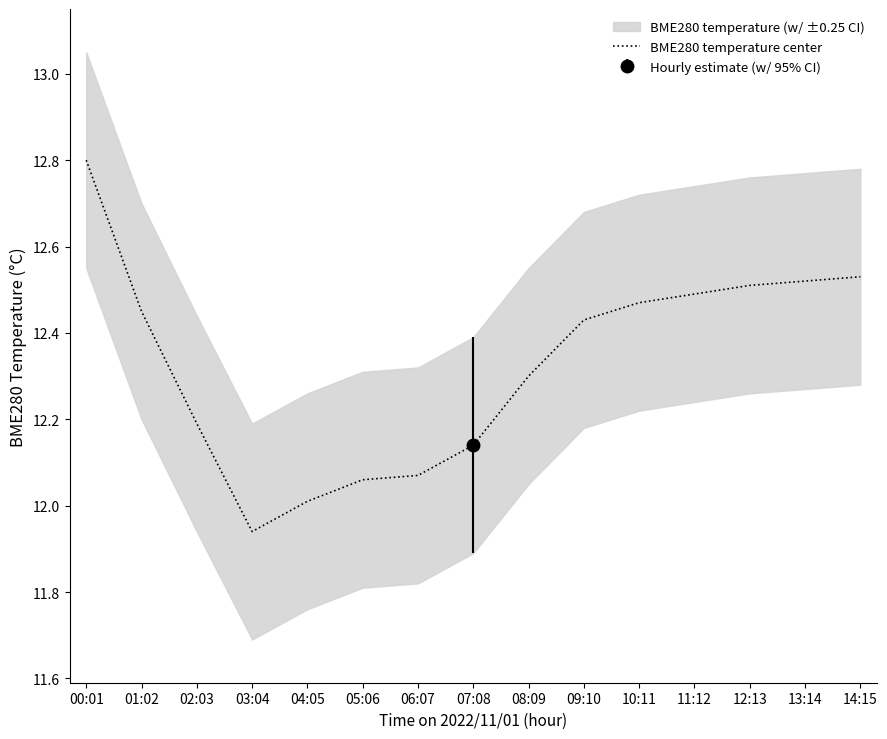

How many data points are less than 12?

1